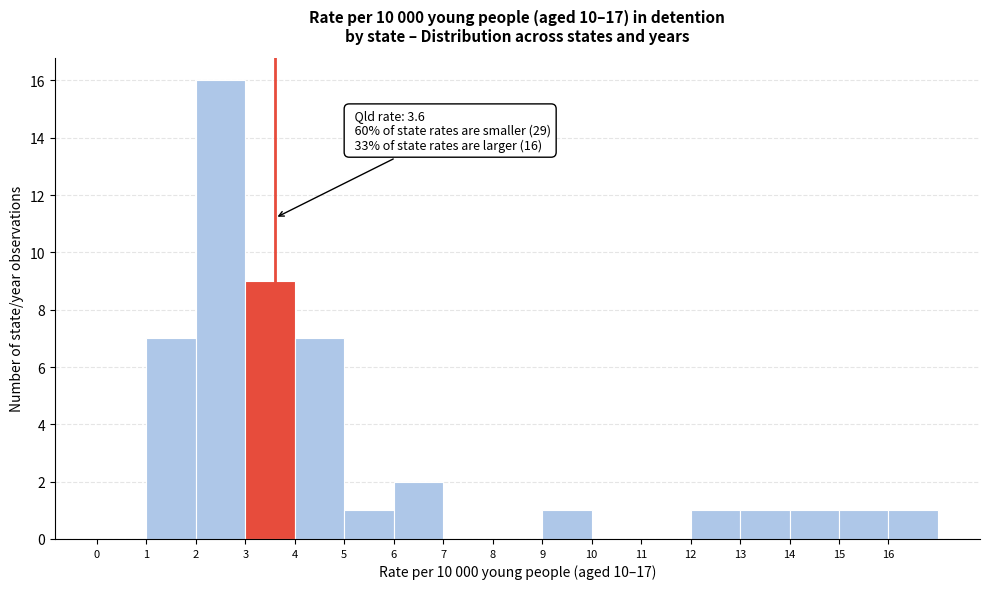

Which range on the x-axis has the tallest bar?

2 to 3